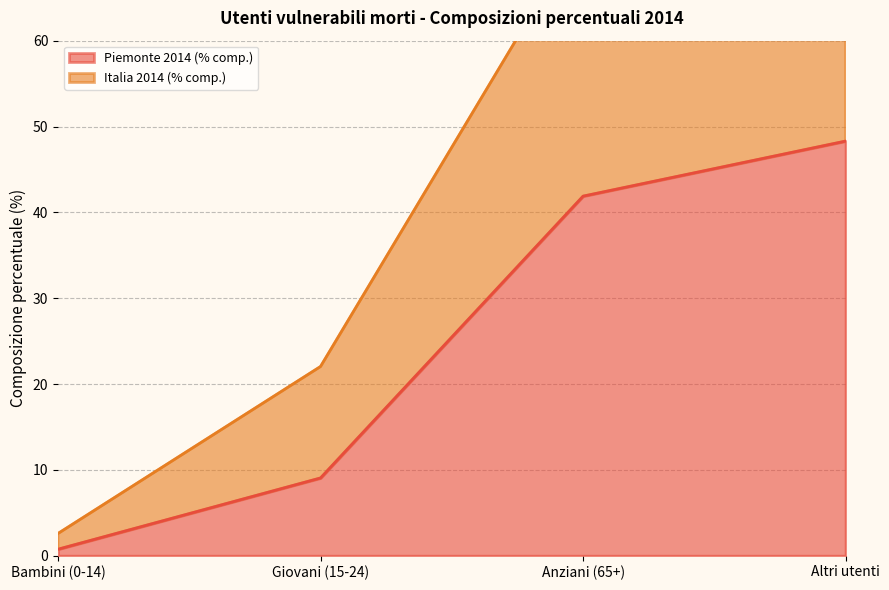

Rank the series by their maximum value, from lowest to highest.

Piemonte 2014 (% comp.), Italia 2014 (% comp.)